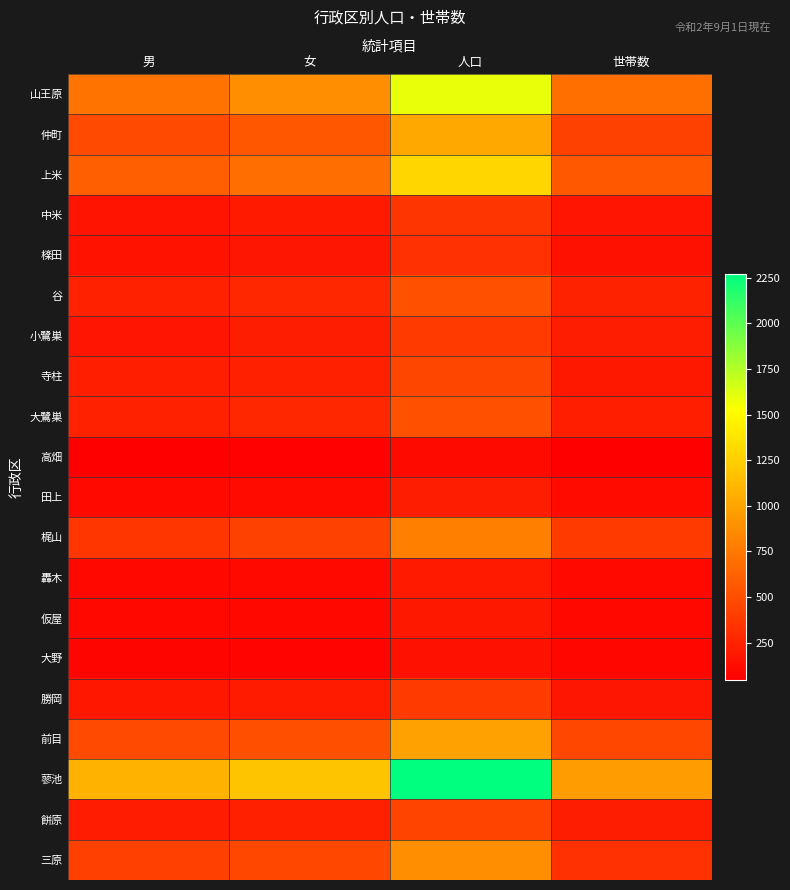

At how many categories does at least one series exceed 1209?

1